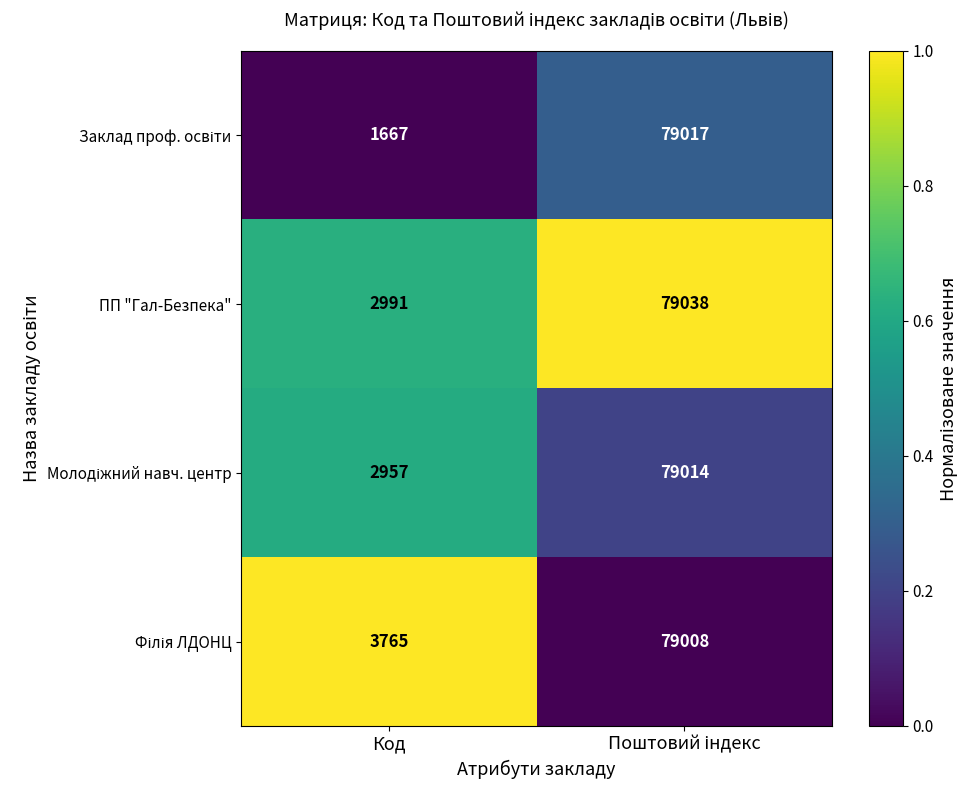

What is the greatest value displayed?

79038